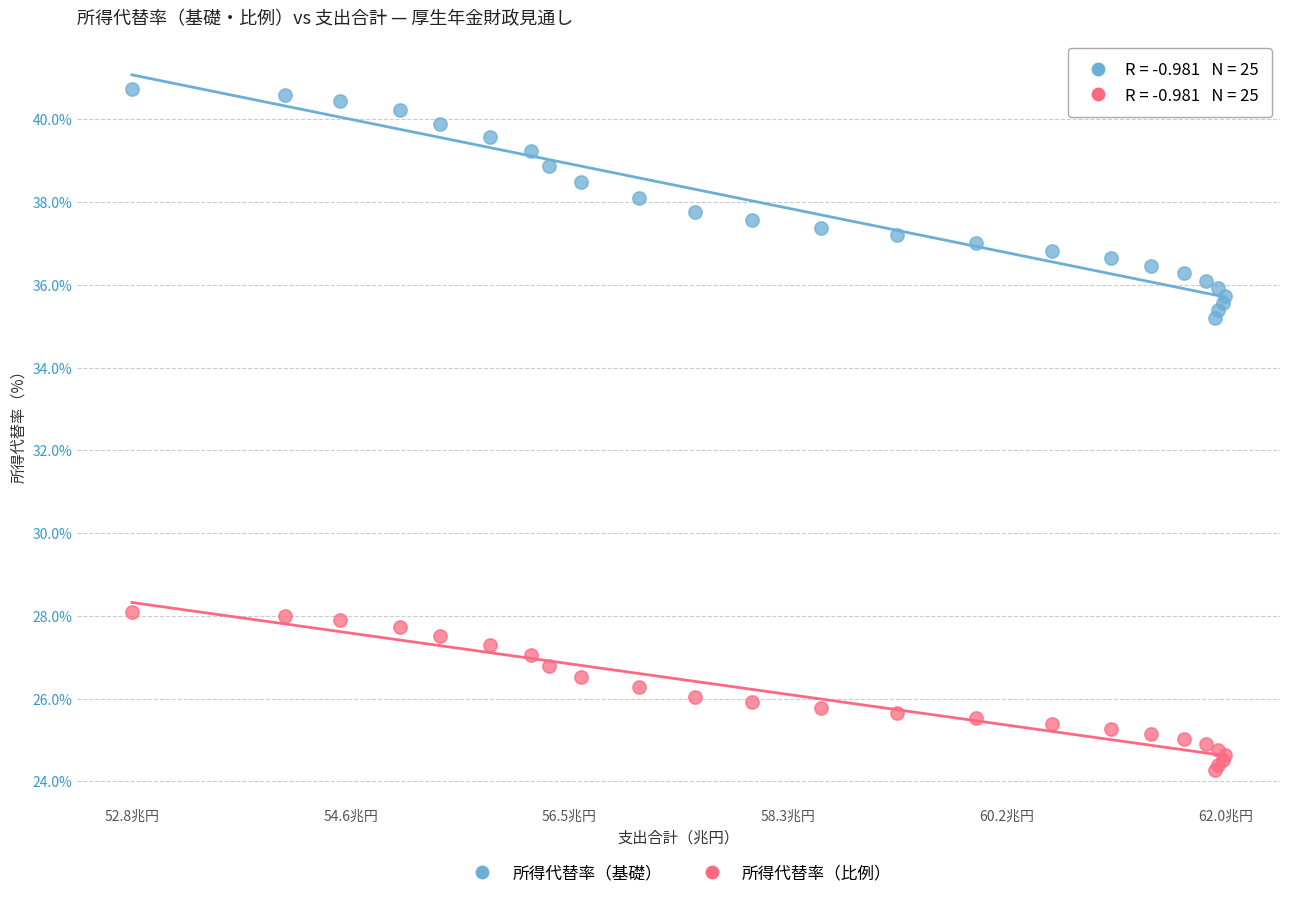

What is the X range (max minus min) for the scatter plot?

9.2